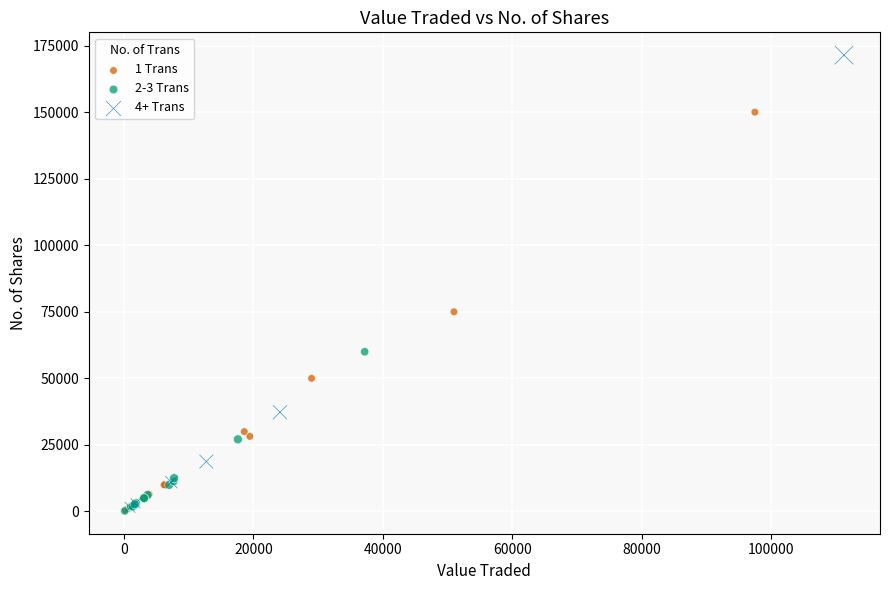

What are all the series names shown in the legend?

1 Trans, 2-3 Trans, 4+ Trans